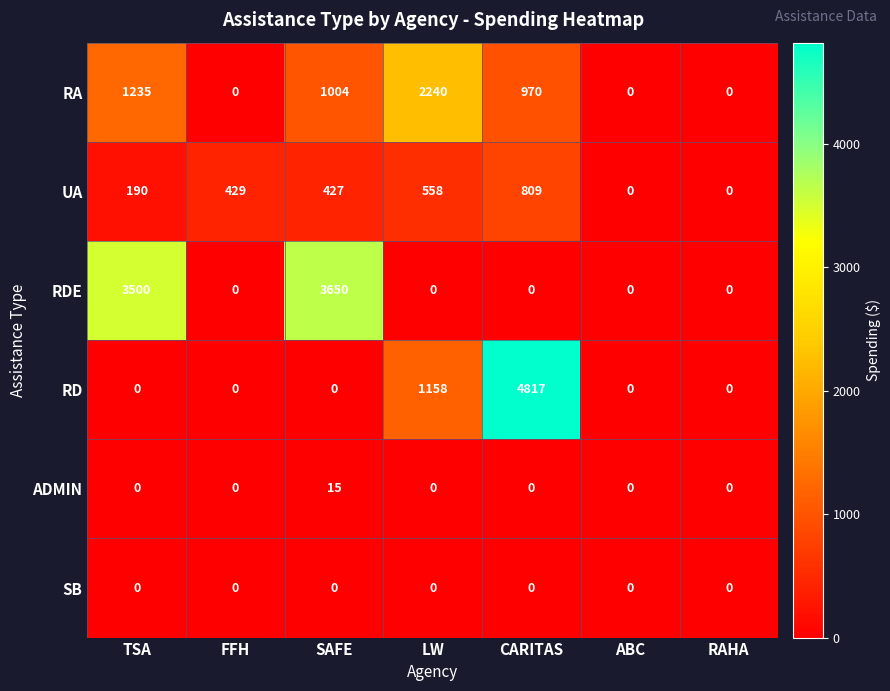

The RD series shows 0 at ABC. True or false?

True